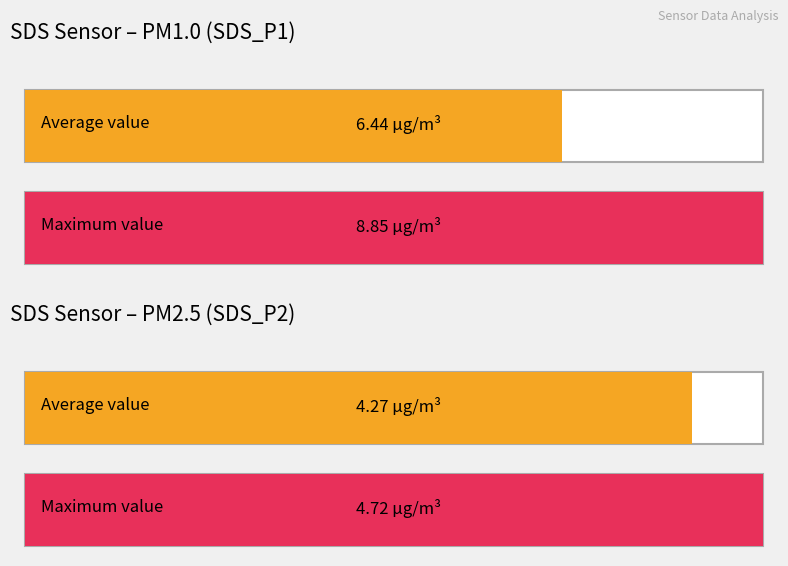

True or false: SDS_P1 has a value of 13.5 at 00:07.

False